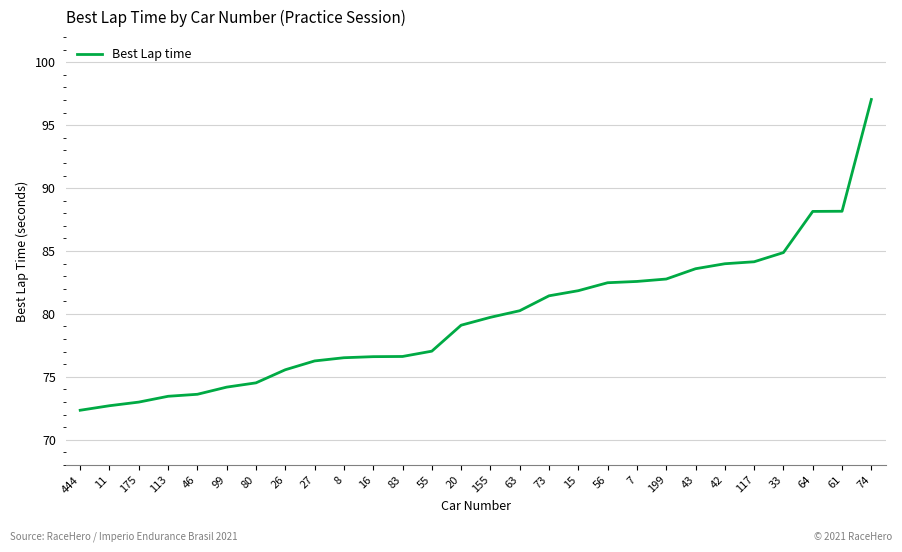

Which has a higher value, 11 or 46?

46